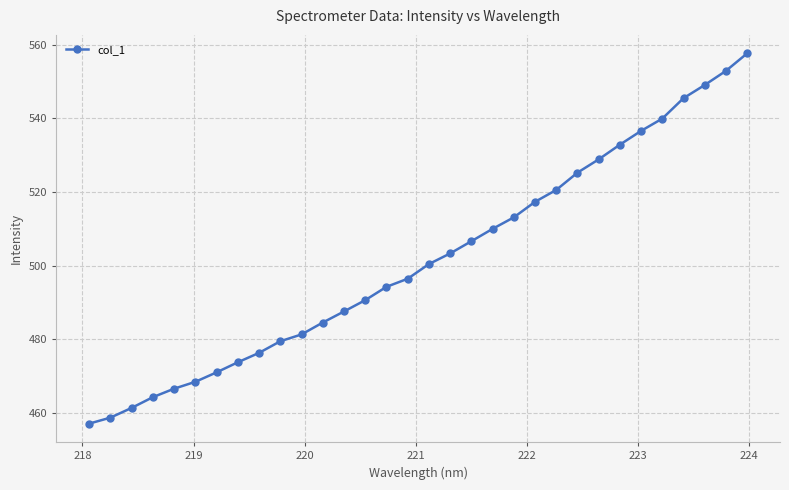

What is the sum of all values?

16050.7